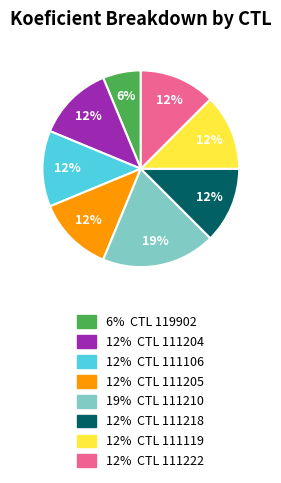

To the nearest percent, what is the average slice percentage?

12%